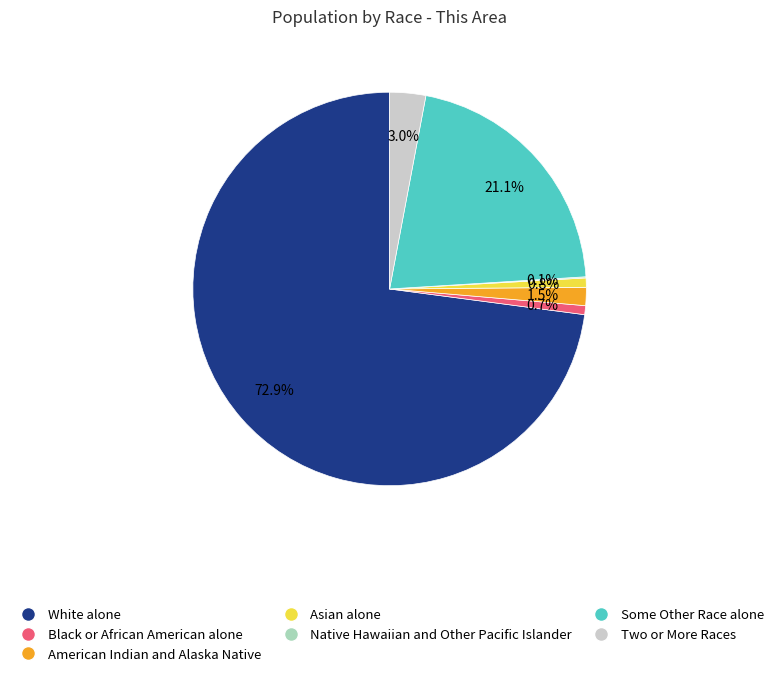

Is the sum of Two or More Races and American Indian and Alaska Native greater than half?

No